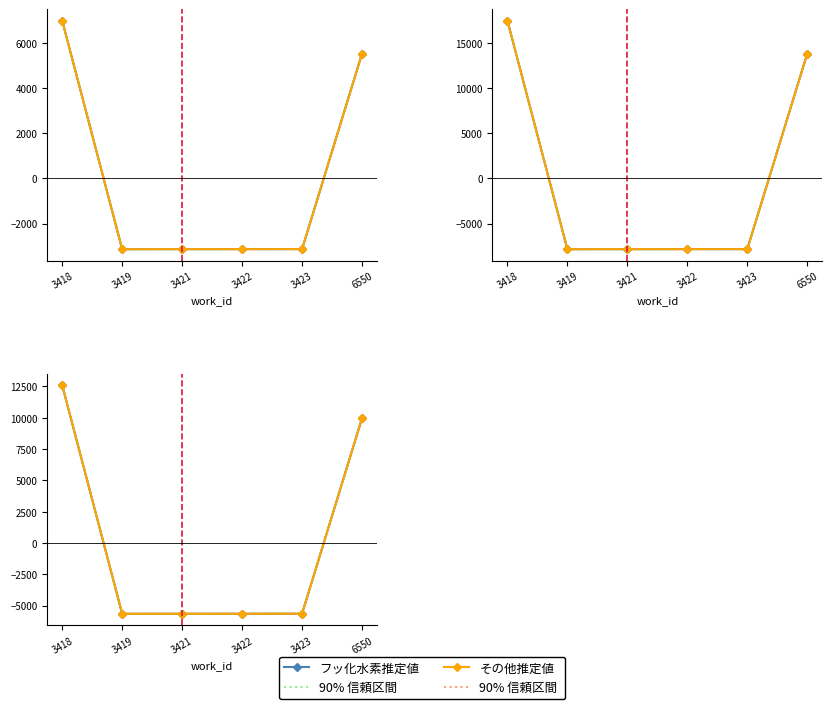

At which label does フッ化水素推定値 reach its minimum?

3419